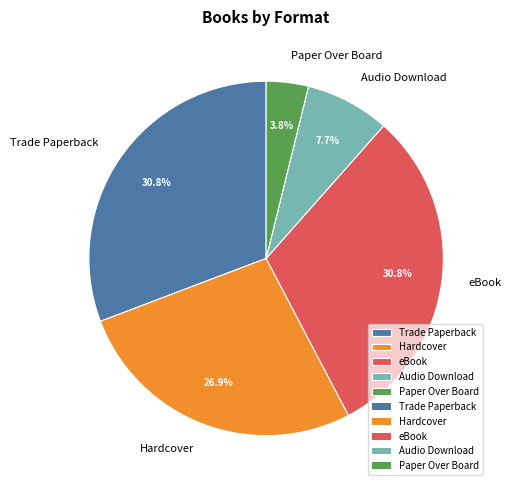

Is there a majority slice in this chart?

No